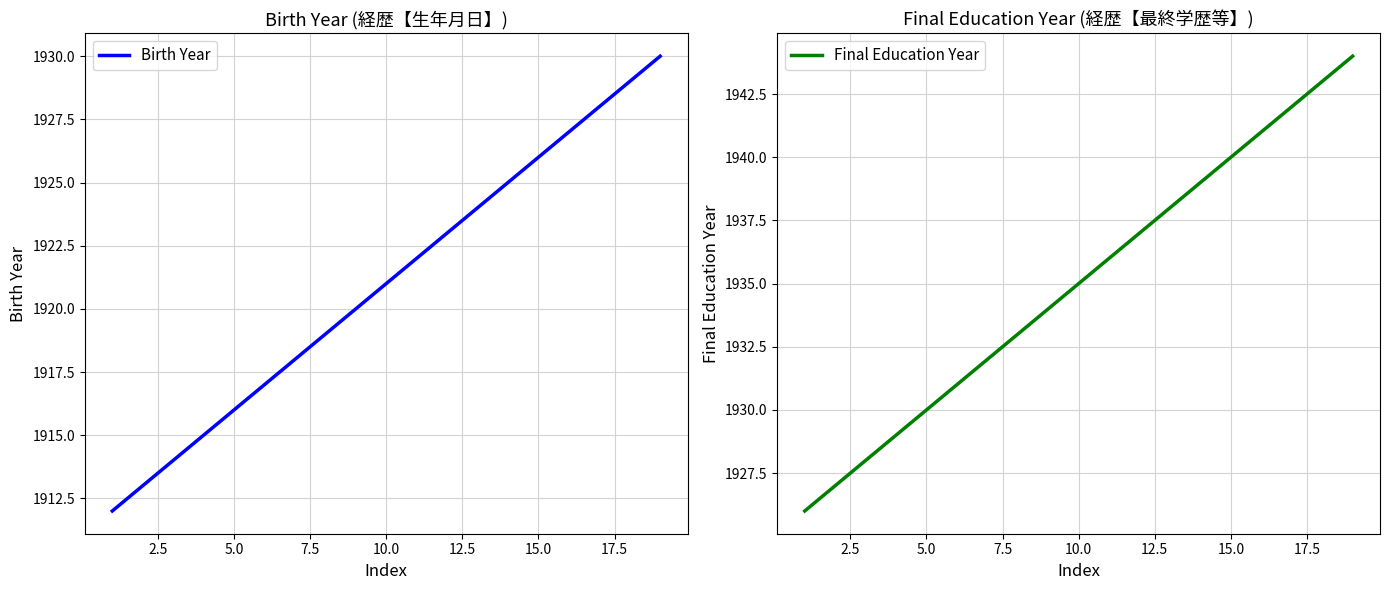

What is the lowest value of the Birth Year series?

1912